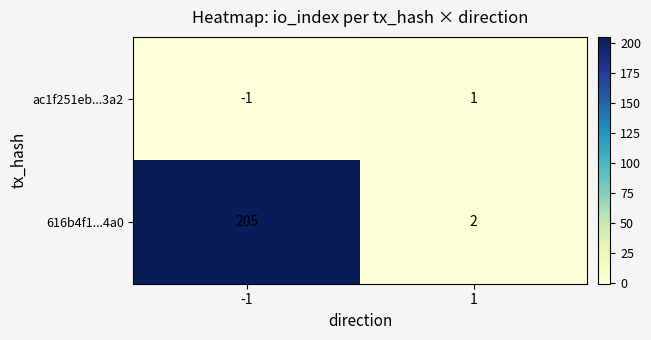

List the series in order of their peak value, highest first.

616b4f1...4a0, ac1f251eb...3a2